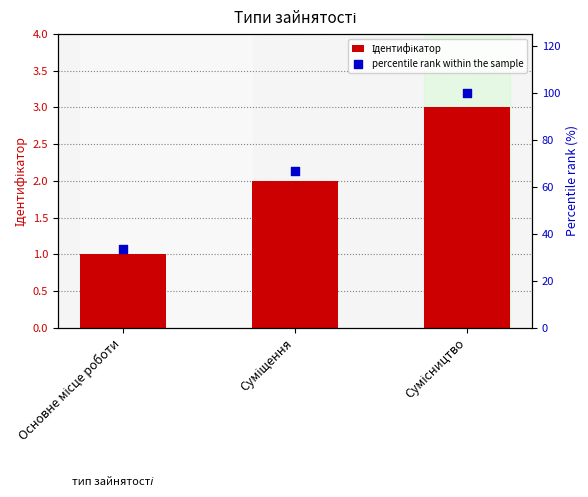

Which series has the largest total across all categories?

percentile rank within the sample